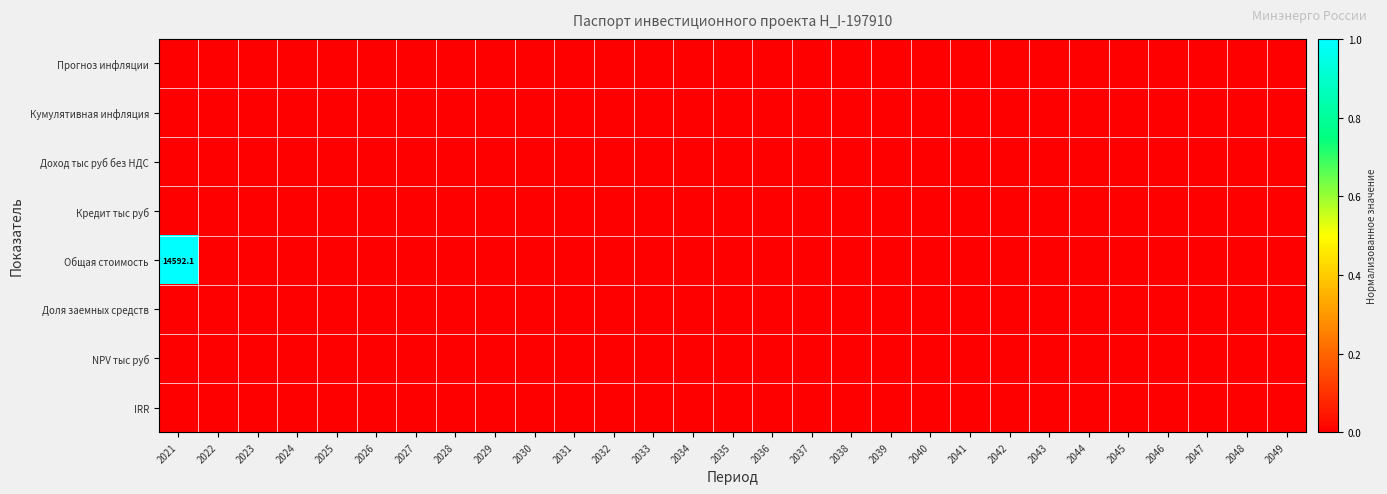

How many data points does each series have?

29